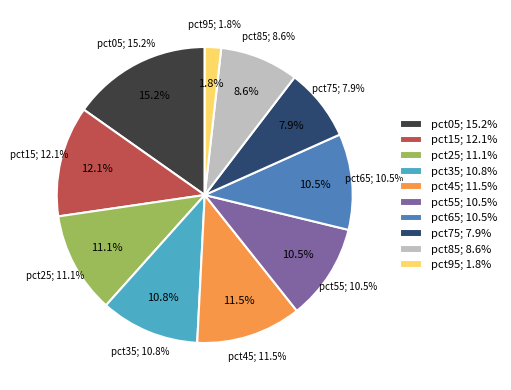

What percentage is the pct85 slice, to the nearest percent?

9%